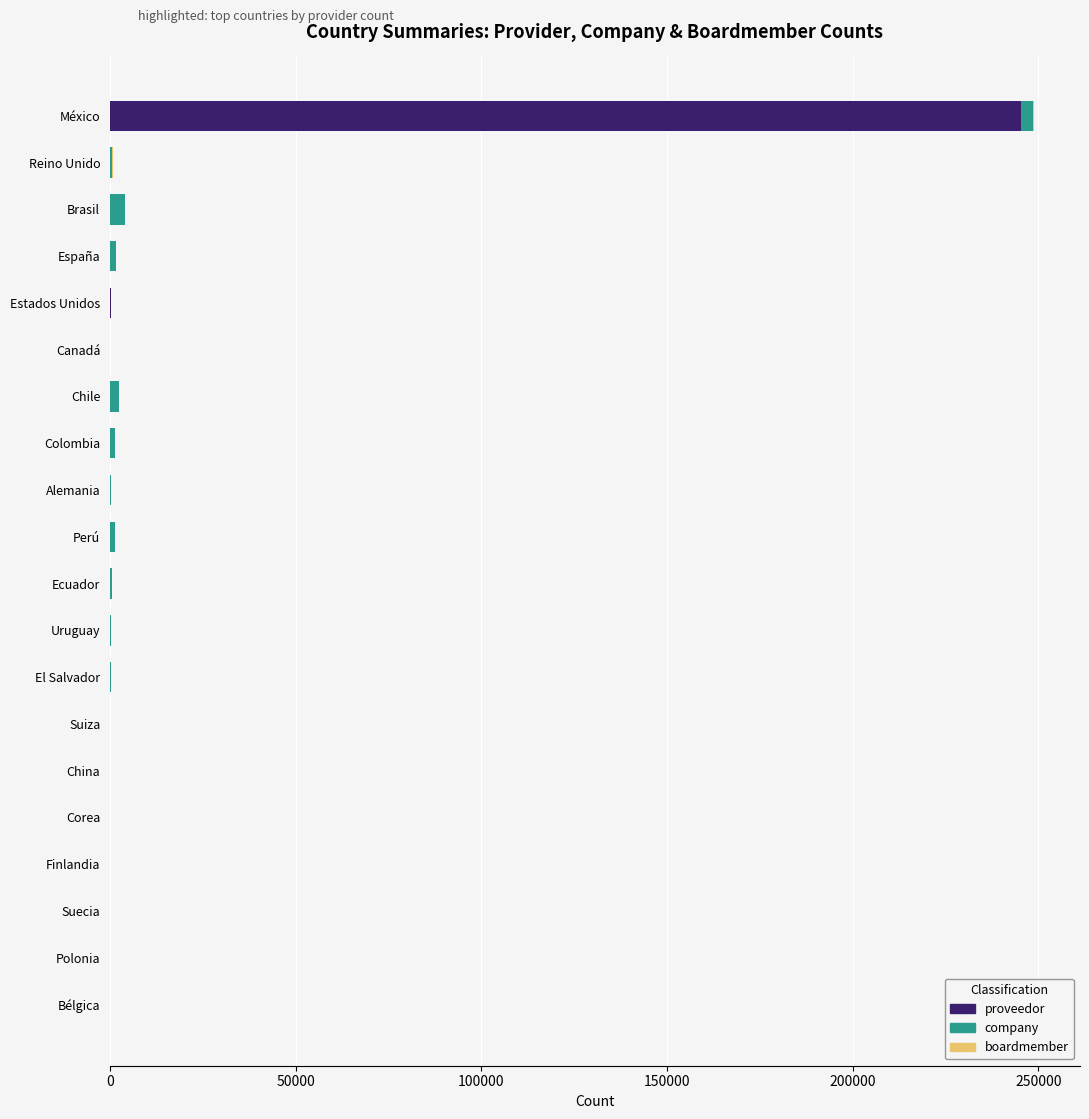

At which category is the sum across all series the highest?

México